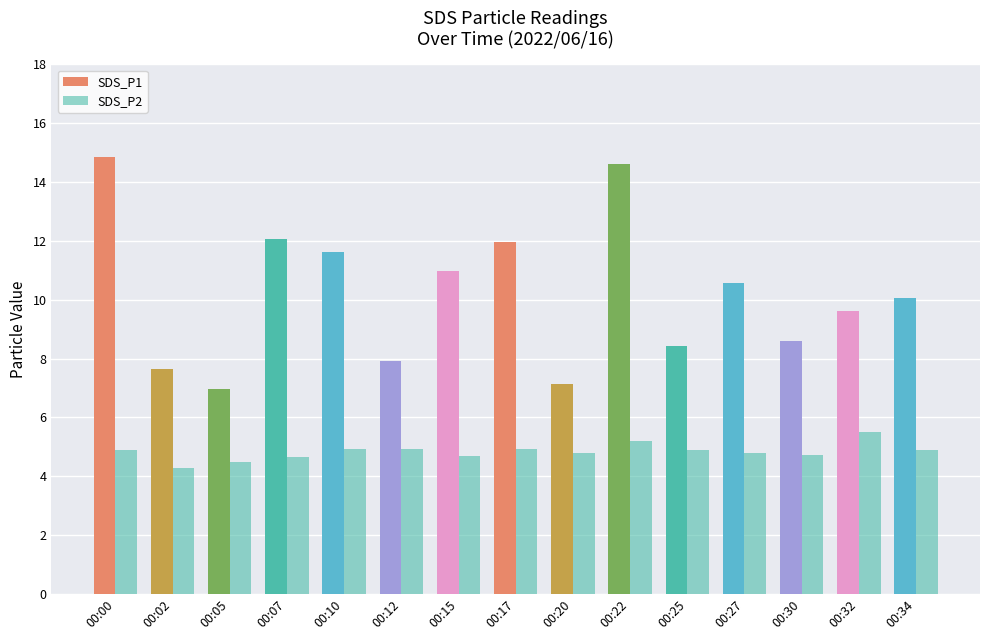

How many values in the SDS_P1 series are below 10?

7